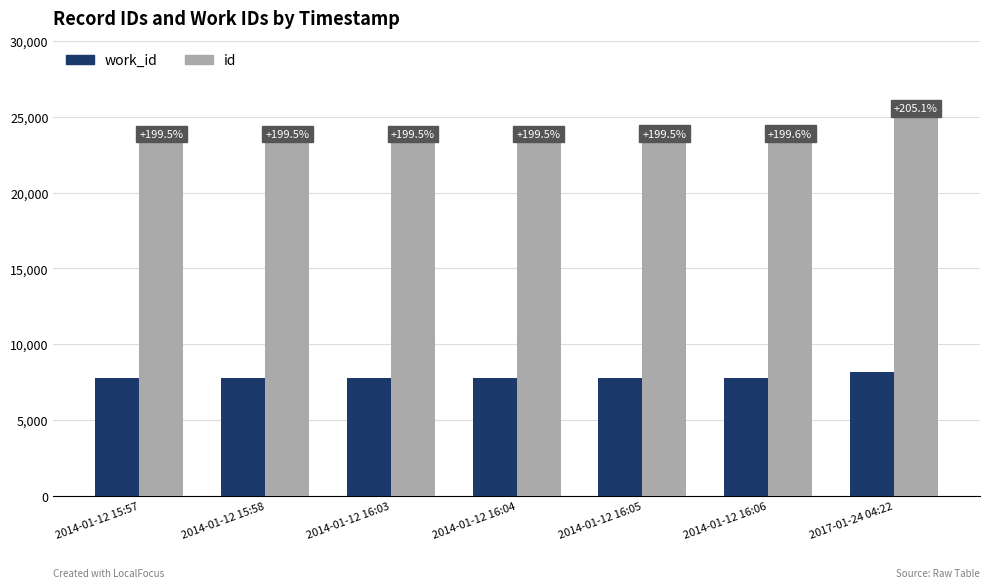

At 2014-01-12 16:05, list the series in order from largest to smallest.

id, work_id